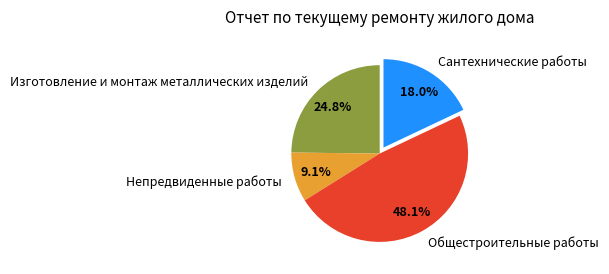

Between Общестроительные работы and Непредвиденные работы, which is larger?

Общестроительные работы